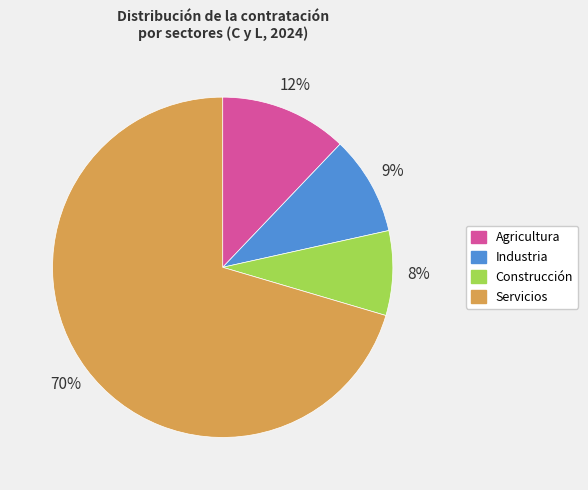

How many slices are in this pie chart?

4